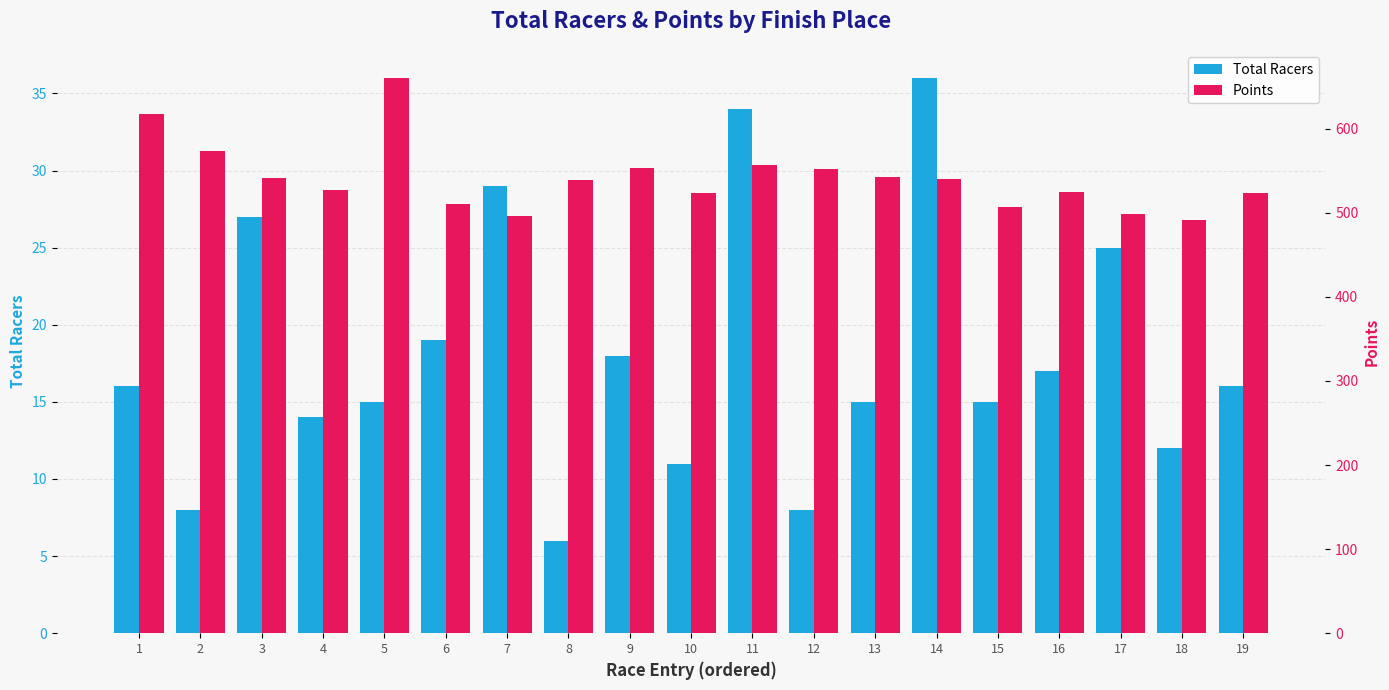

Which category has the lowest value across all series?

8